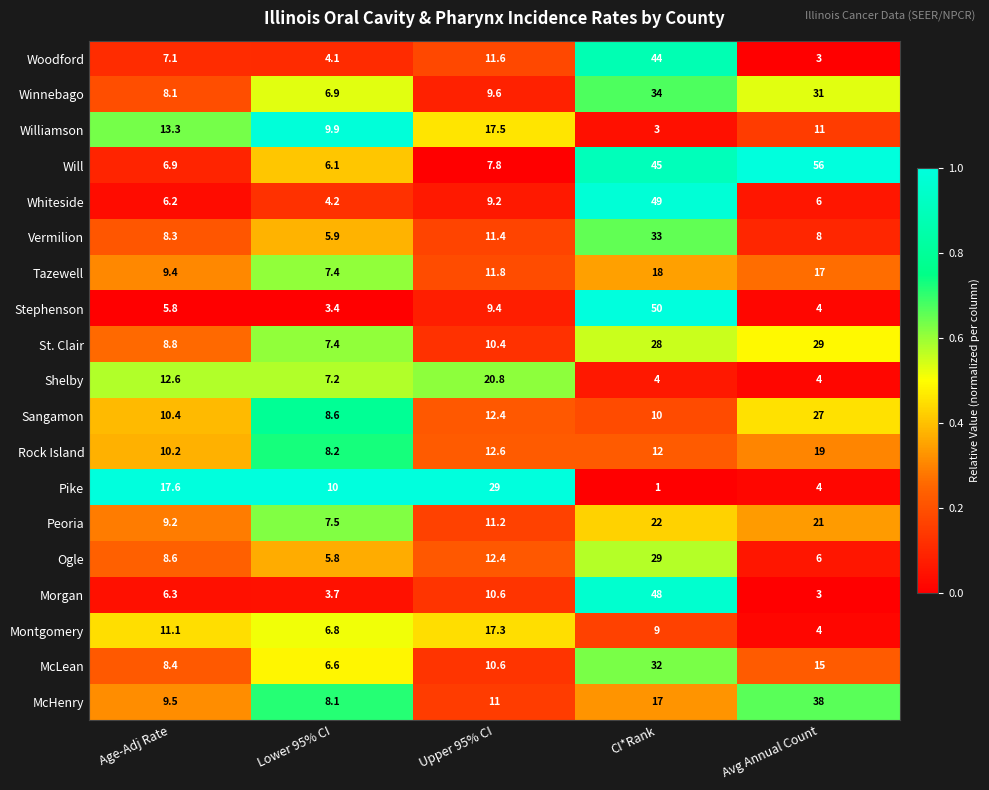

What is the total value across all series at Avg Annual Count?

306.0